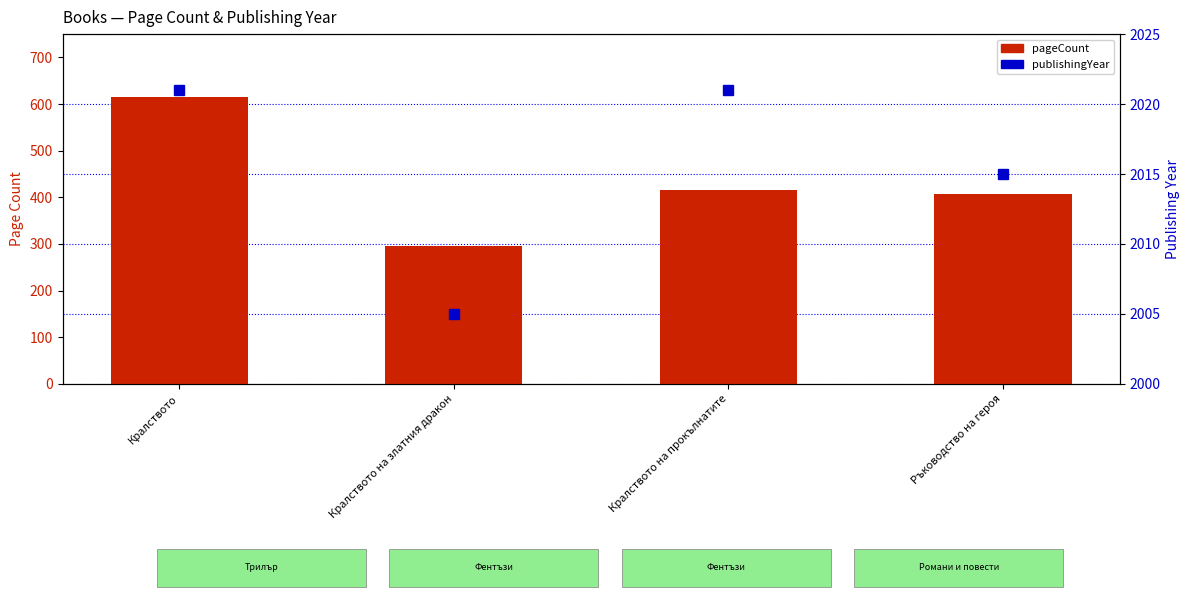

Reading left to right, extract all data points from this chart.

pageCount: Кралството=616	Кралството на златния дракон=296	Кралството на прокълнатите=416	Ръководство на героя=408
publishingYear: Кралството=2021	Кралството на златния дракон=2005	Кралството на прокълнатите=2021	Ръководство на героя=2015